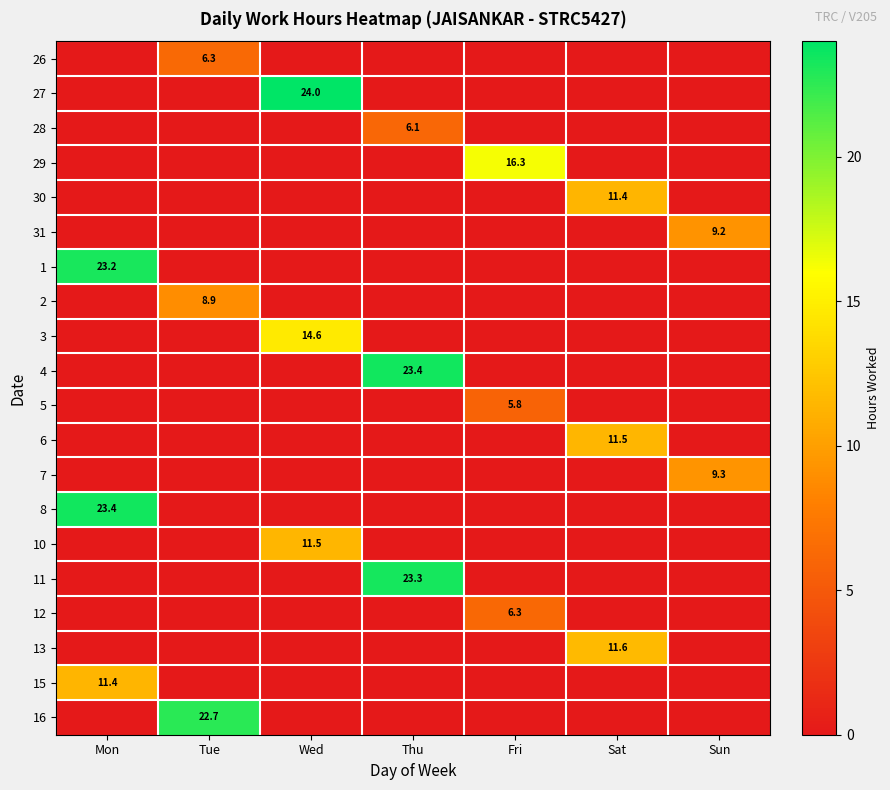

The 27 series shows 42.2 at Wed. True or false?

False